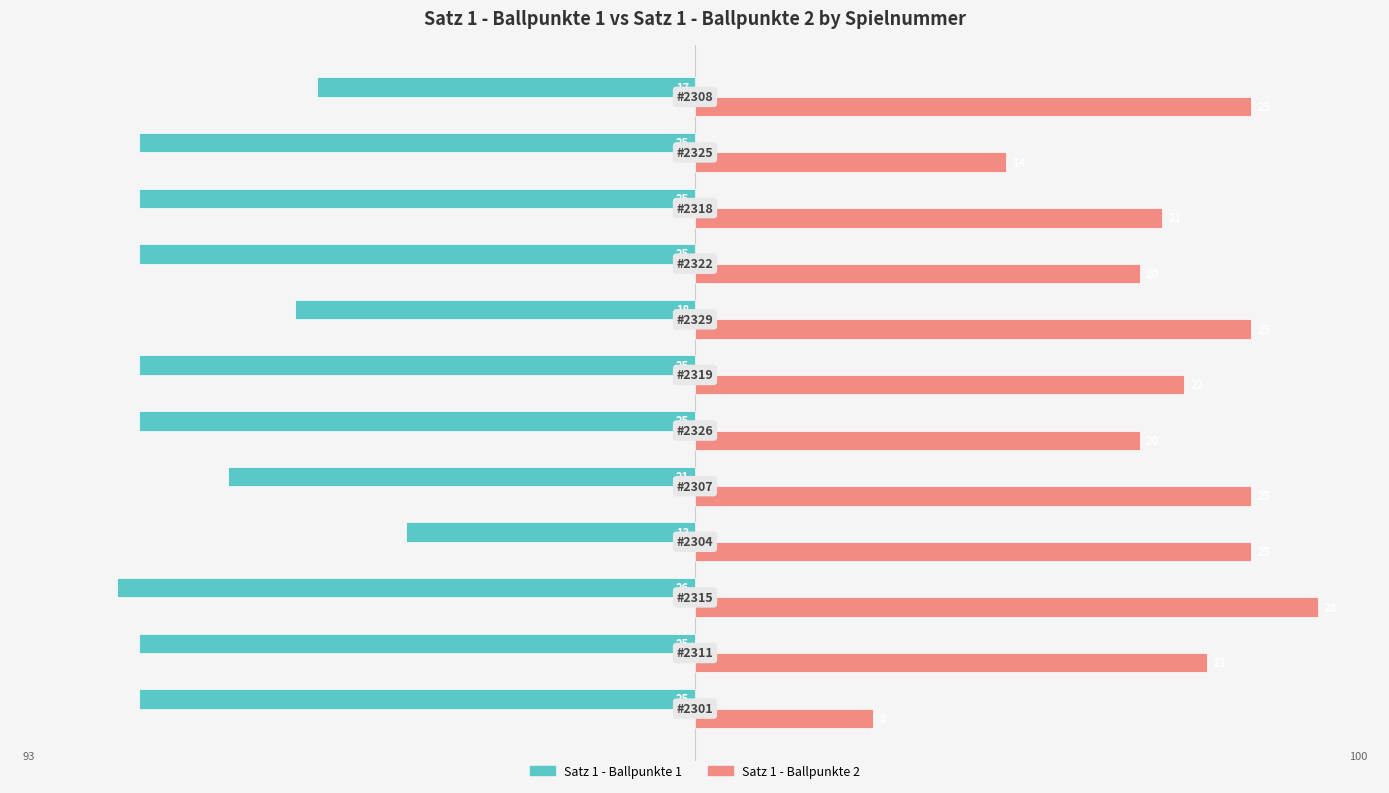

What are all the series names shown in the legend?

Satz 1 - Ballpunkte 1, Satz 1 - Ballpunkte 2